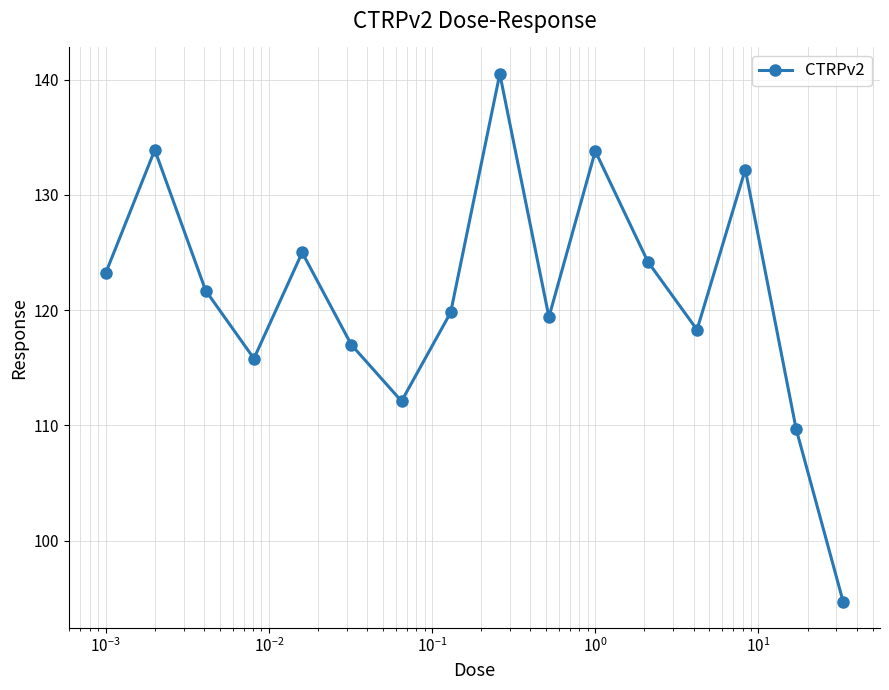

True or false: there are more than 0 points higher than both neighbors.

True